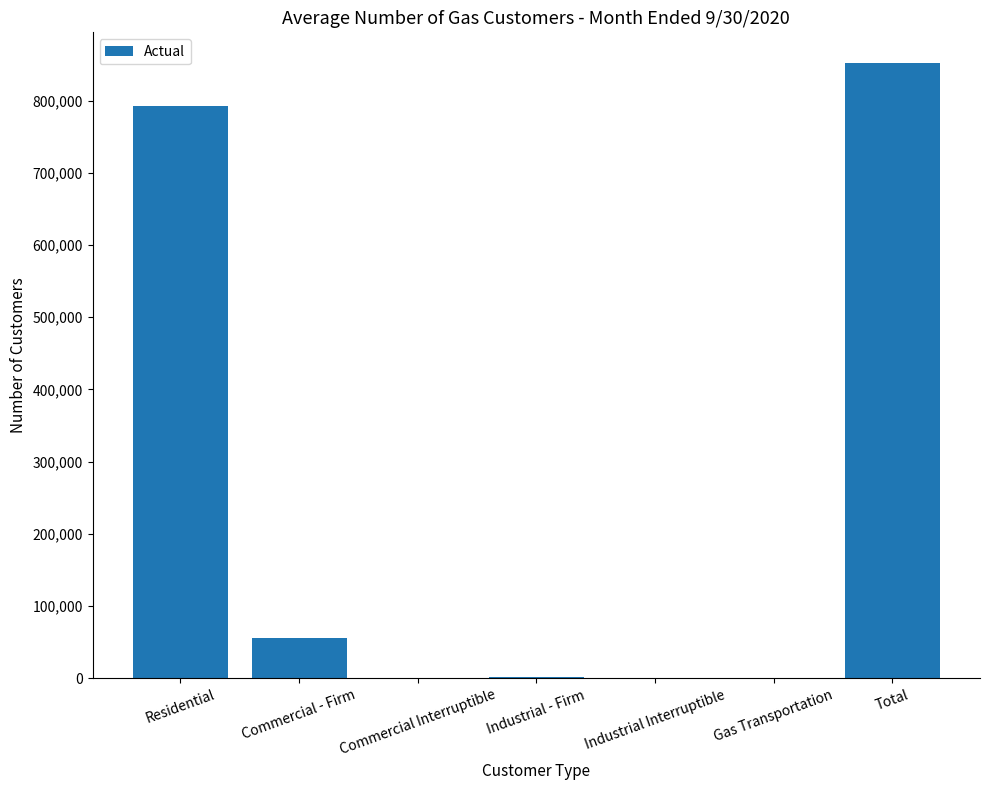

Count the number of categories in the chart.

7